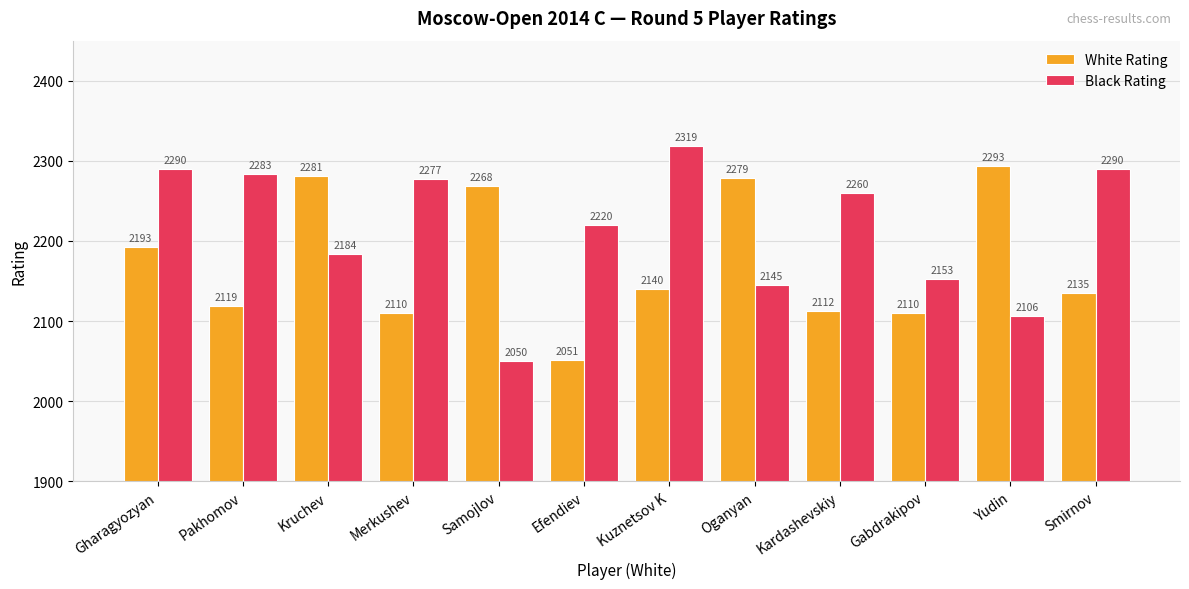

What is the sum of the Black Rating values at Kuznetsov K and Samojlov?

4369